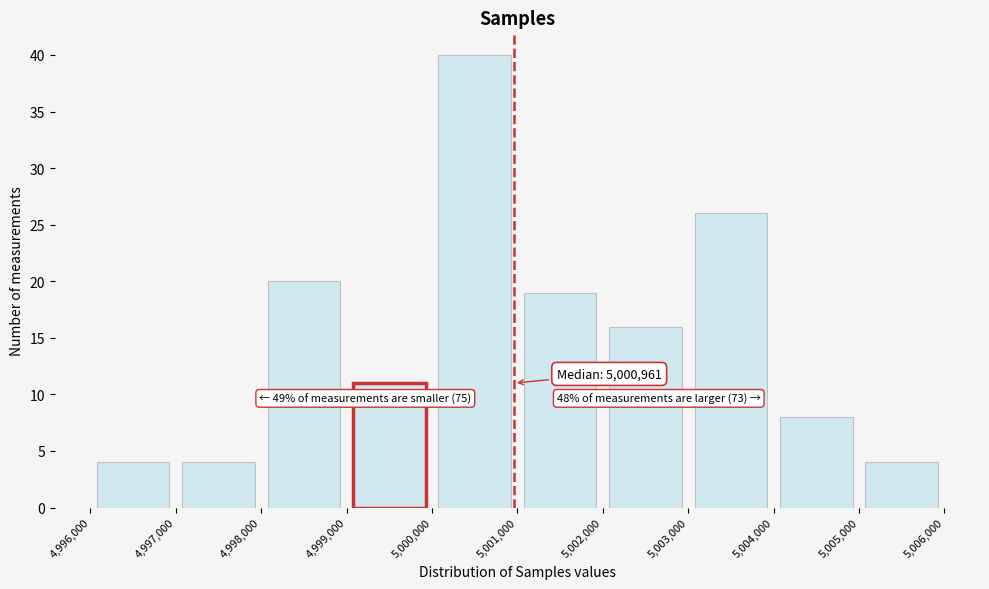

Over which range of the x-axis is the bar tallest?

5,000,000 to 5,001,000